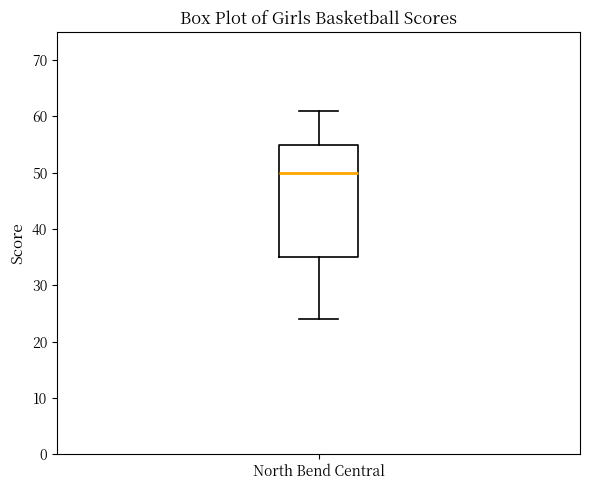

Where does the lower whisker of the box for North Bend Central end on the y-axis? The values are not printed on the chart, so give them approximately, as read against the axis.

24